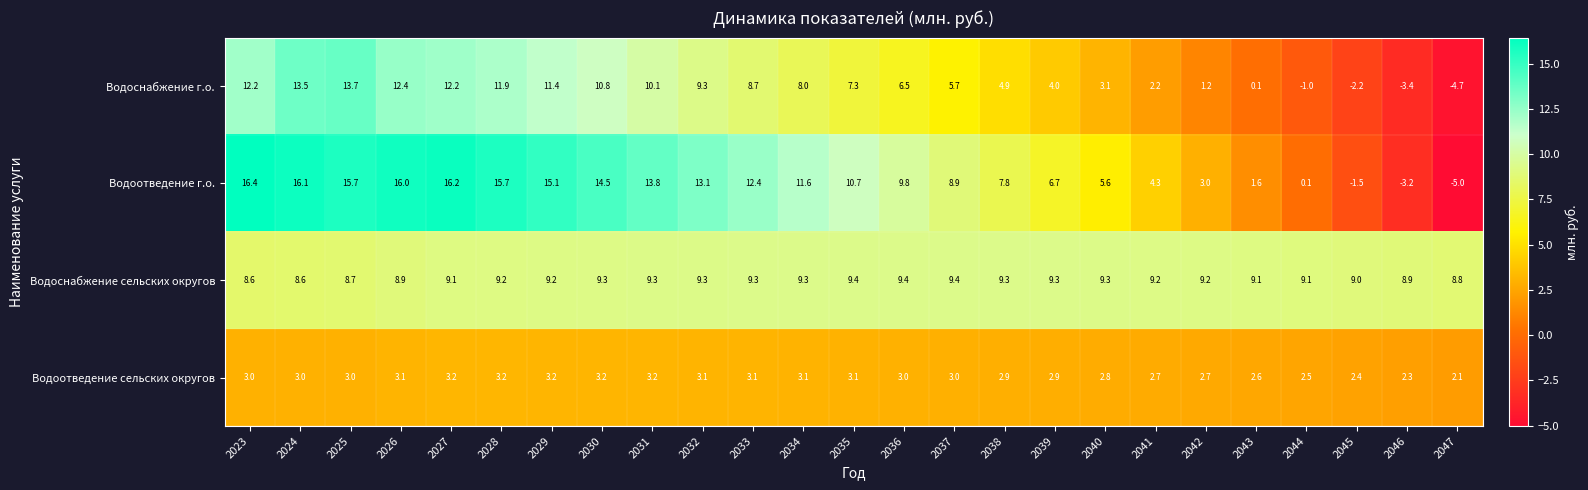

What is the difference between the highest and lowest values at 2042?

8.0